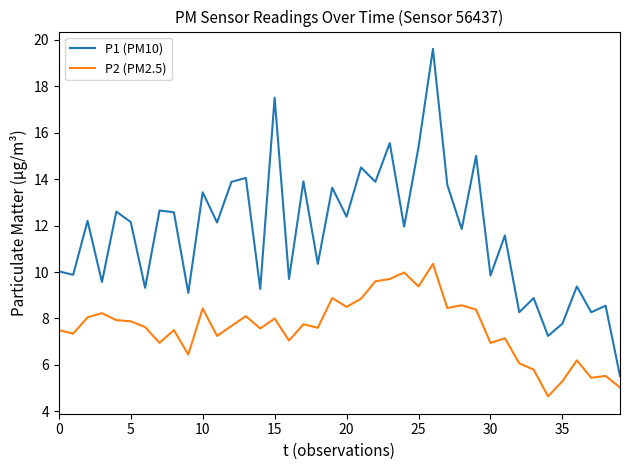

Which series has the largest range (max minus min)?

P1 (PM10)